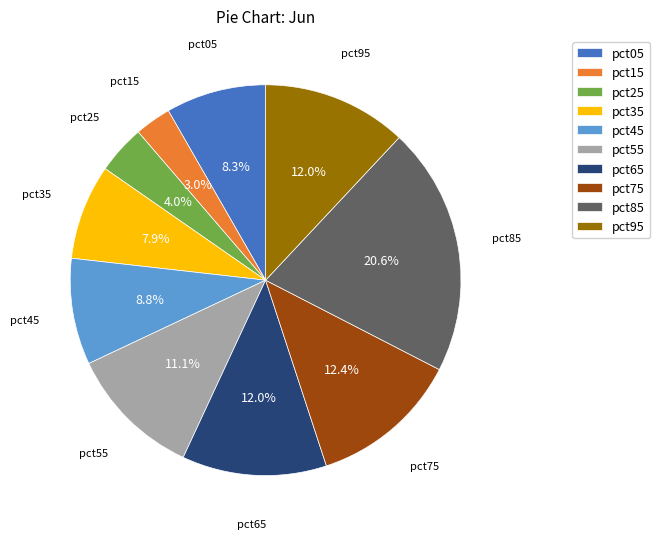

What portion of the pie excludes pct95?

88.0%